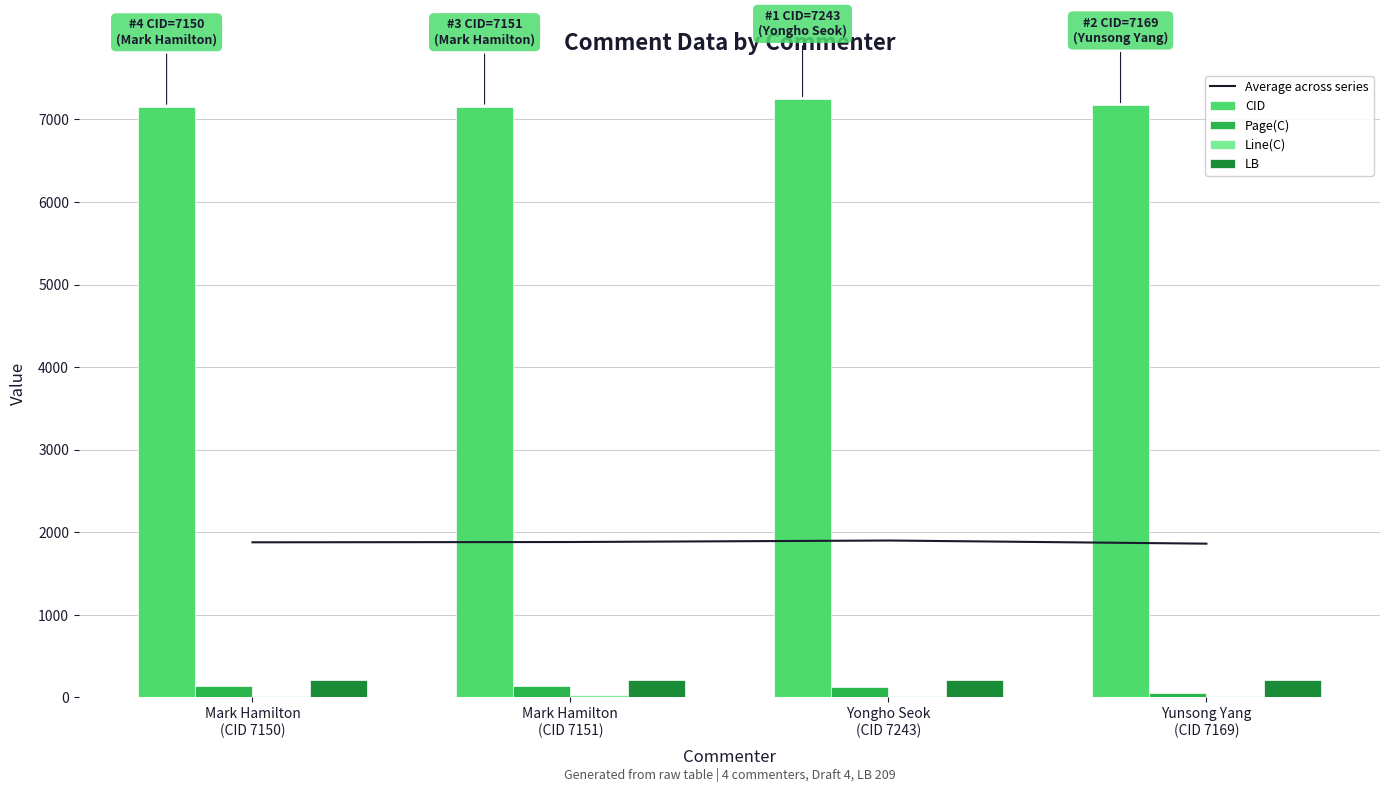

How many values in the Line(C) series are below 19?

2